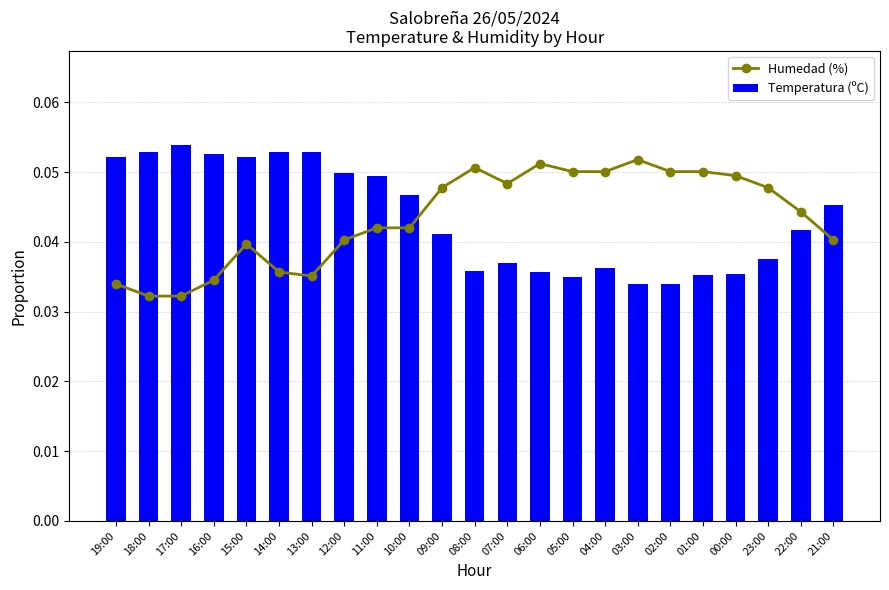

What are all the series names shown in the legend?

Humedad (%), Temperatura (ºC)